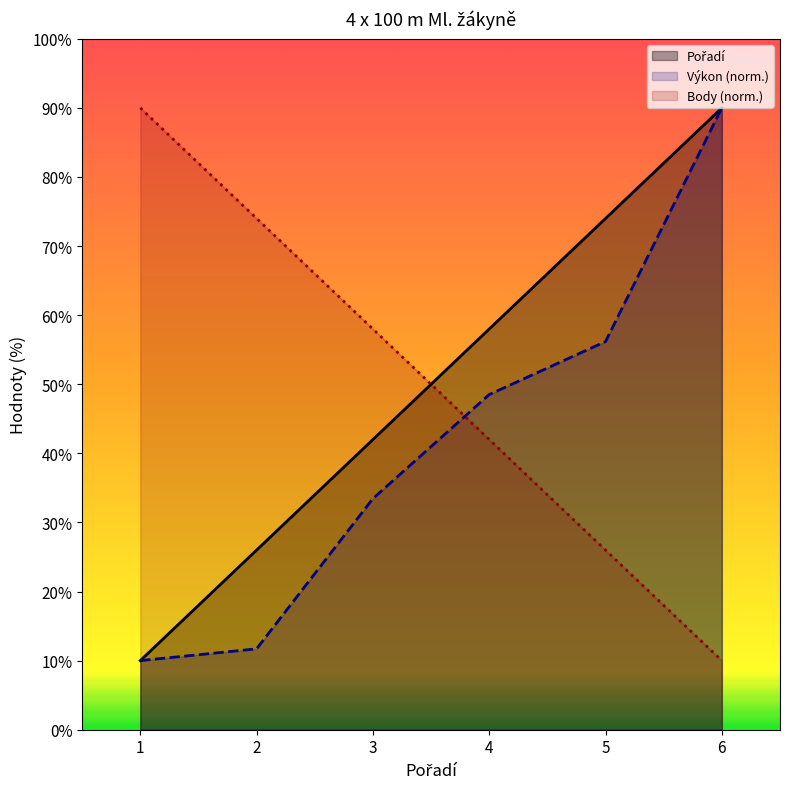

Rank the series by their maximum value, from lowest to highest.

Pořadí, Výkon, Body